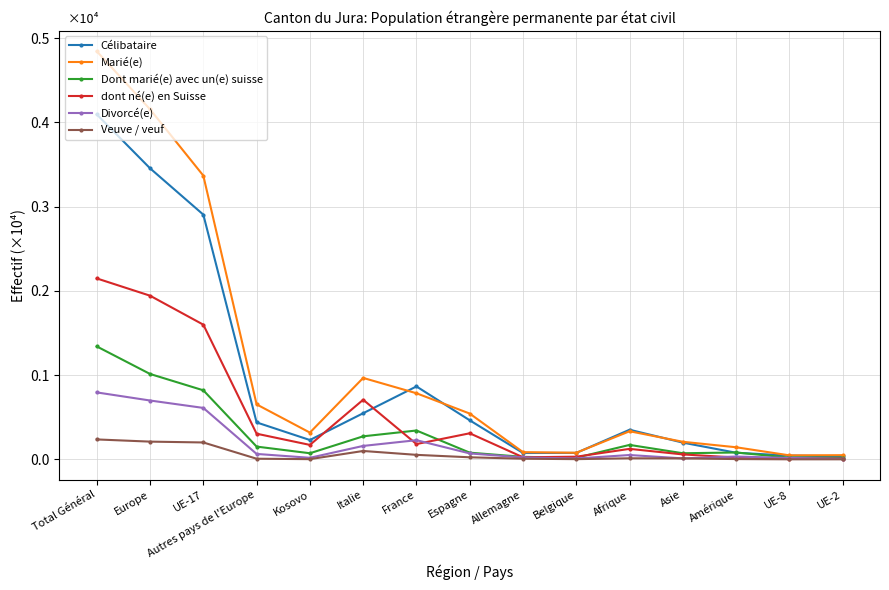

Between UE-17 and Afrique, which series saw the biggest shift?

Marié(e)